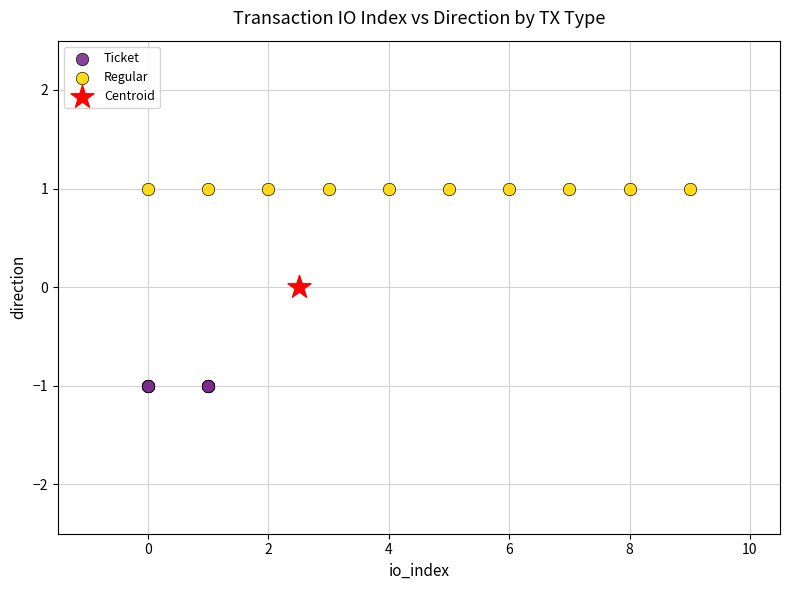

What are all the series names shown in the legend?

Ticket, Regular, Centroid